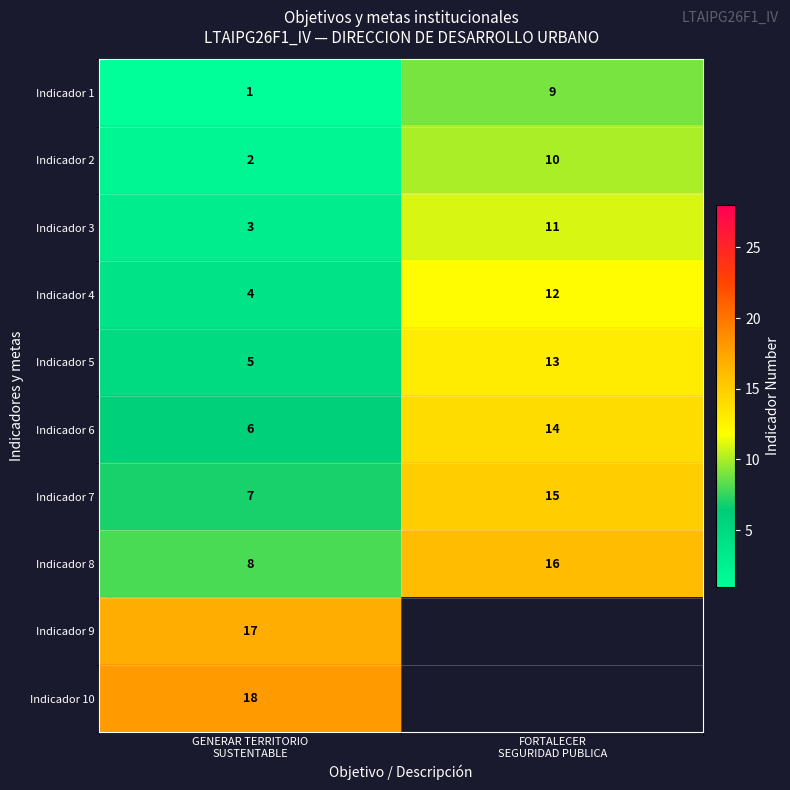

What is the highest value of the Indicador 7 series?

15